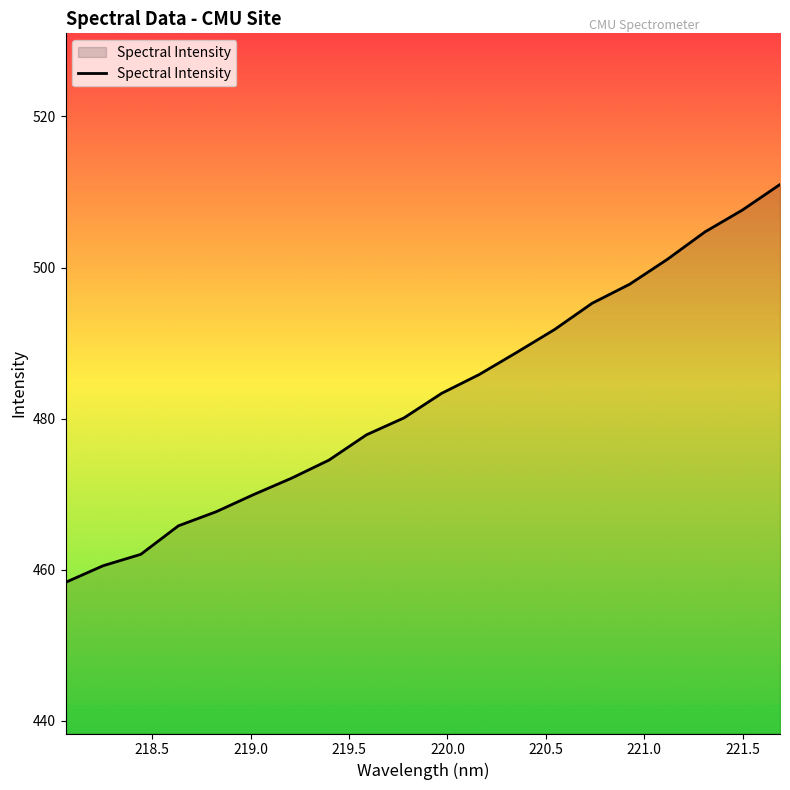

What is the average value?

482.8